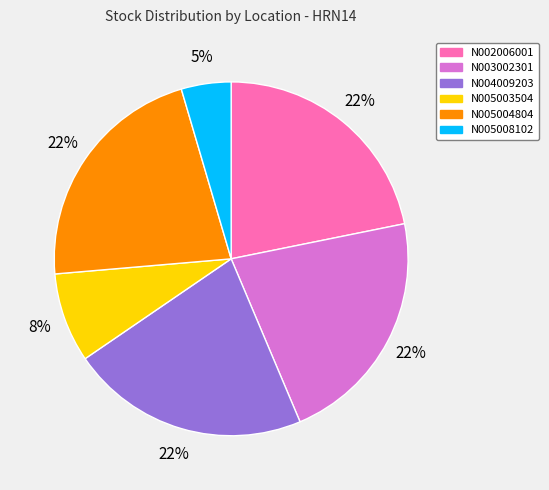

What is the smallest slice in the pie chart?

N005008102